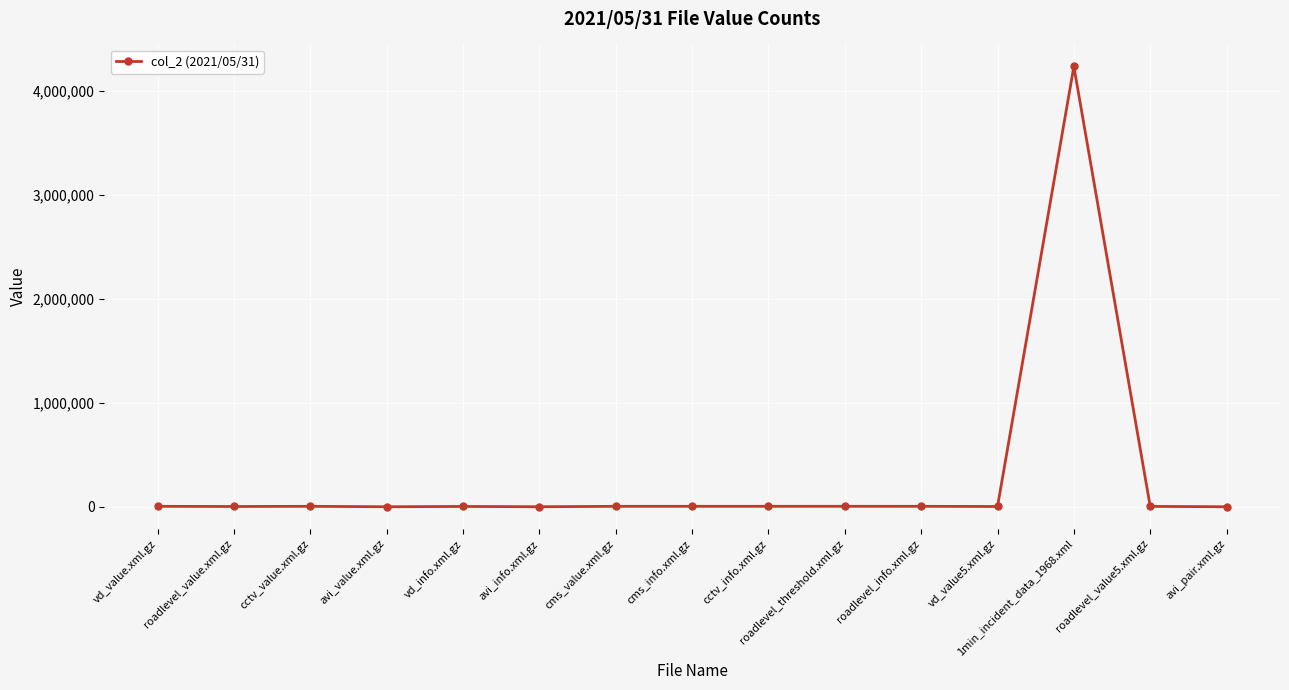

What is the maximum value shown in the chart?

4236756